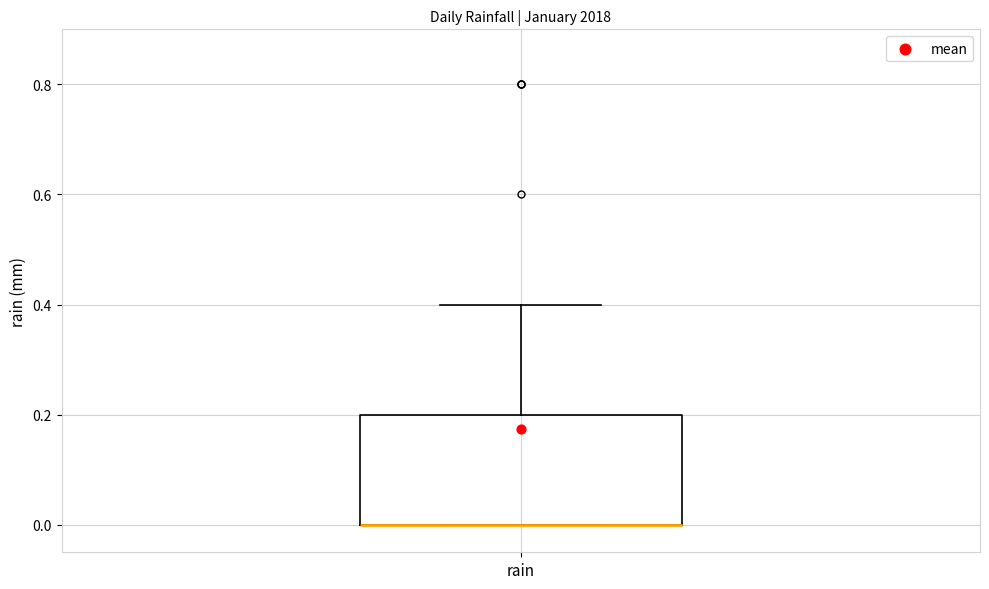

Read this box plot against the y-axis: the position of the median line, the range covered by the box, and the ends of both whiskers. The values are not printed on the chart, so give them approximately, as read against the axis.

median 0.0 (drawn on the box's lower edge), box 0.0 to 0.2, whiskers 0.0 to 0.4